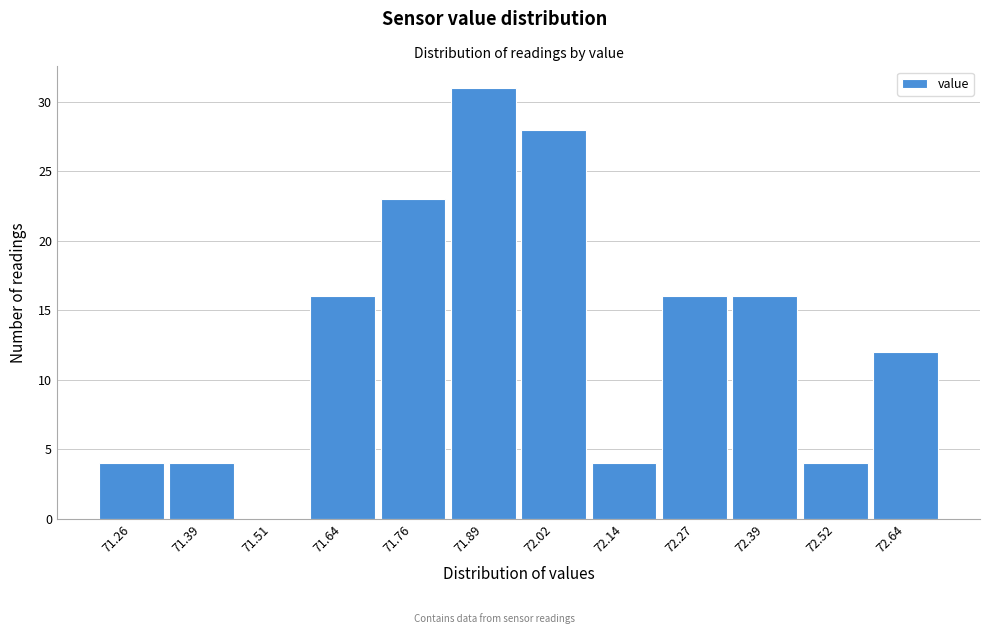

Reading left to right, transcribe all the data shown in this chart.

71.26=4	71.39=4	71.51=0	71.64=16	71.76=23	71.89=31	72.02=28	72.14=4	72.27=16	72.39=16	72.52=4	72.64=12